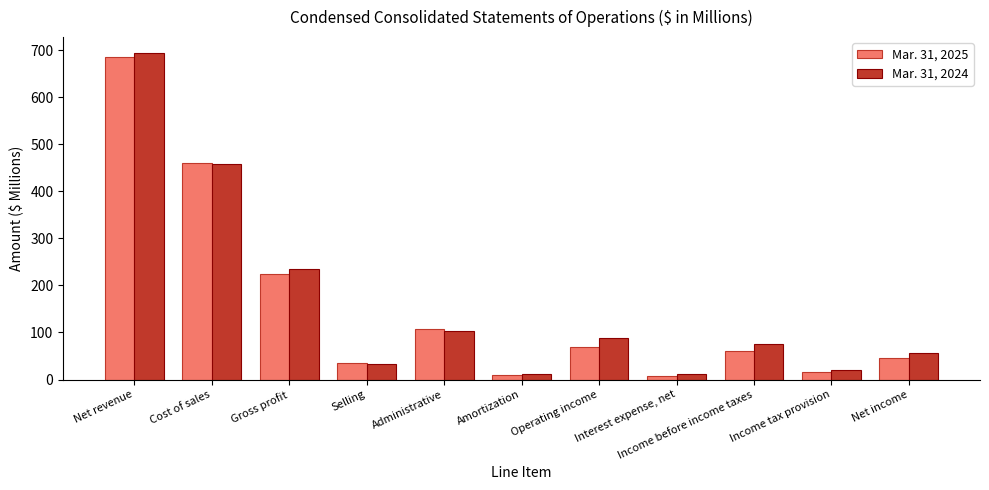

Where is Mar. 31, 2025 nearest to the value 346?

Cost of sales